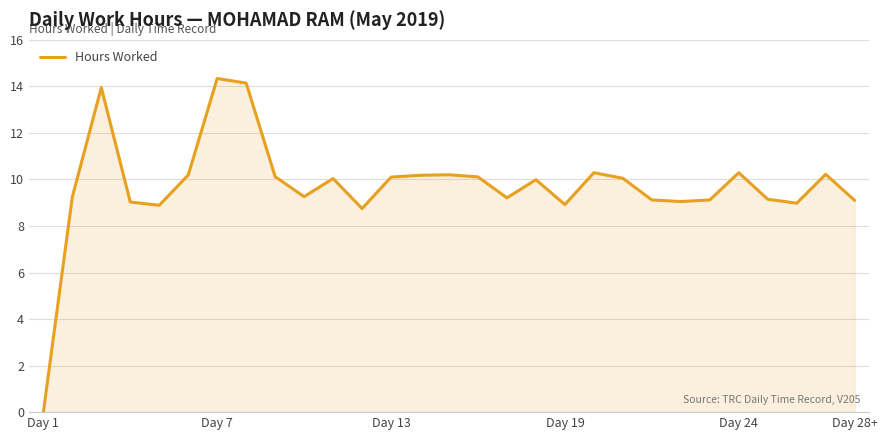

What is the greatest value displayed?

14.3